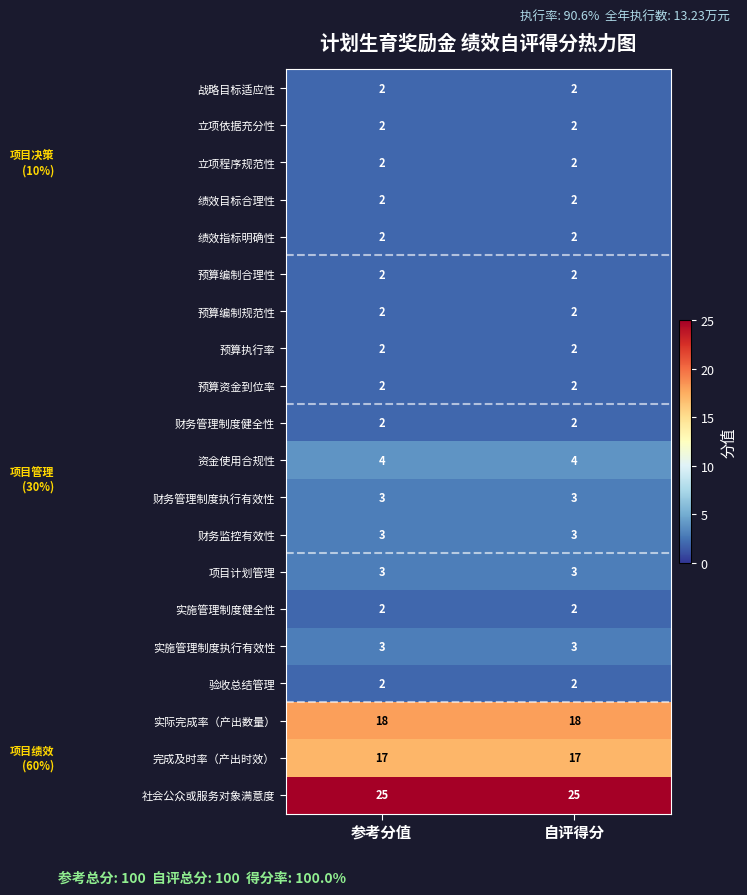

What is the difference between the highest and lowest values at 自评得分?

23